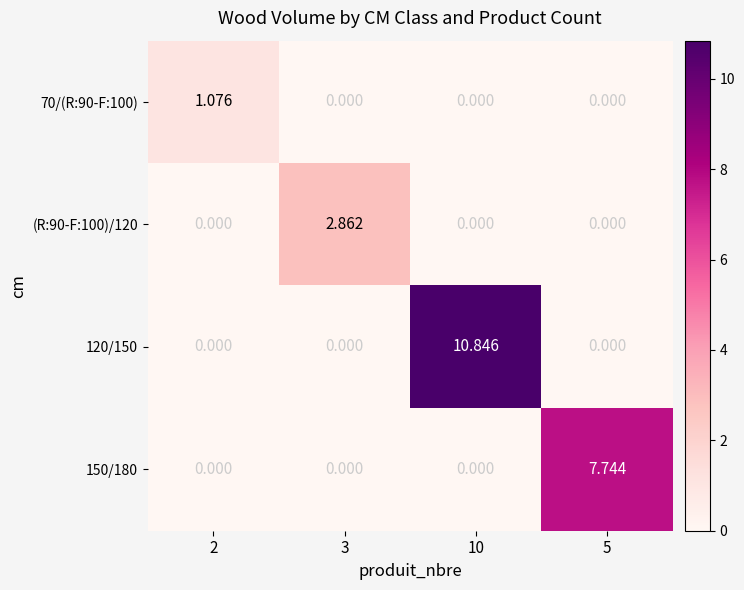

Reading left to right, list all the values displayed in this chart.

70/(R:90-F:100): 2=1.1	3=0.0	10=0.0	5=0.0
(R:90-F:100)/120: 2=0.0	3=2.9	10=0.0	5=0.0
120/150: 2=0.0	3=0.0	10=10.8	5=0.0
150/180: 2=0.0	3=0.0	10=0.0	5=7.7